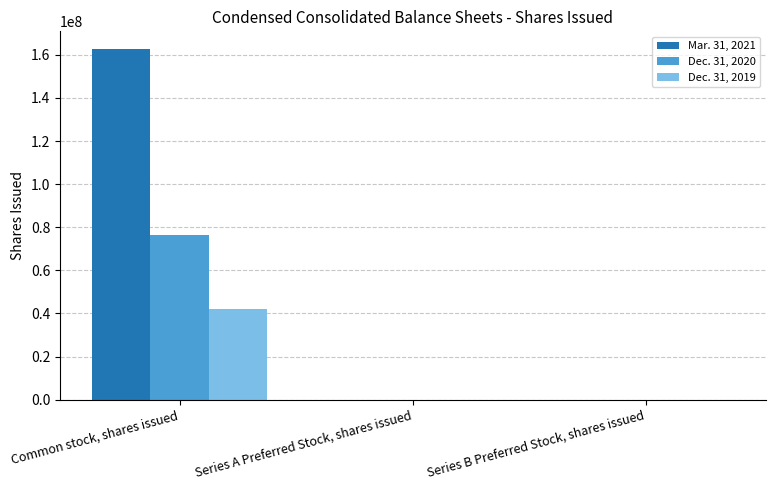

Which series has the largest range (max minus min)?

Mar. 31, 2021